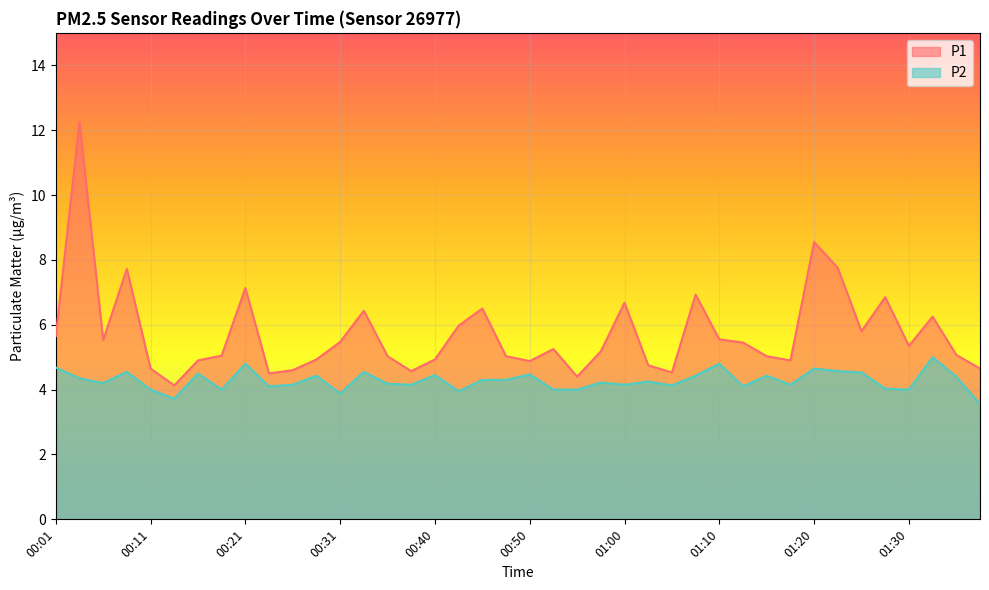

Reading left to right, transcribe all the data shown in this chart.

P1: 5.7	12.2	5.5	7.7	4.7	4.1	4.9	5.0	7.1	4.5	4.6	4.9	5.5	6.4	5.0	4.6	4.9	6.0	6.5	5.0	4.9	5.2	4.4	5.2	6.7	4.8	4.5	6.9	5.5	5.5	5.0	4.9	8.6	7.8	5.8	6.8	5.3	6.2	5.1	4.7
P2: 4.7	4.3	4.2	4.5	4.0	3.7	4.5	4.0	4.8	4.1	4.2	4.4	3.9	4.5	4.2	4.2	4.5	4.0	4.3	4.3	4.5	4.0	4.0	4.2	4.2	4.2	4.1	4.4	4.8	4.1	4.4	4.2	4.7	4.6	4.5	4.0	4.0	5.0	4.4	3.5